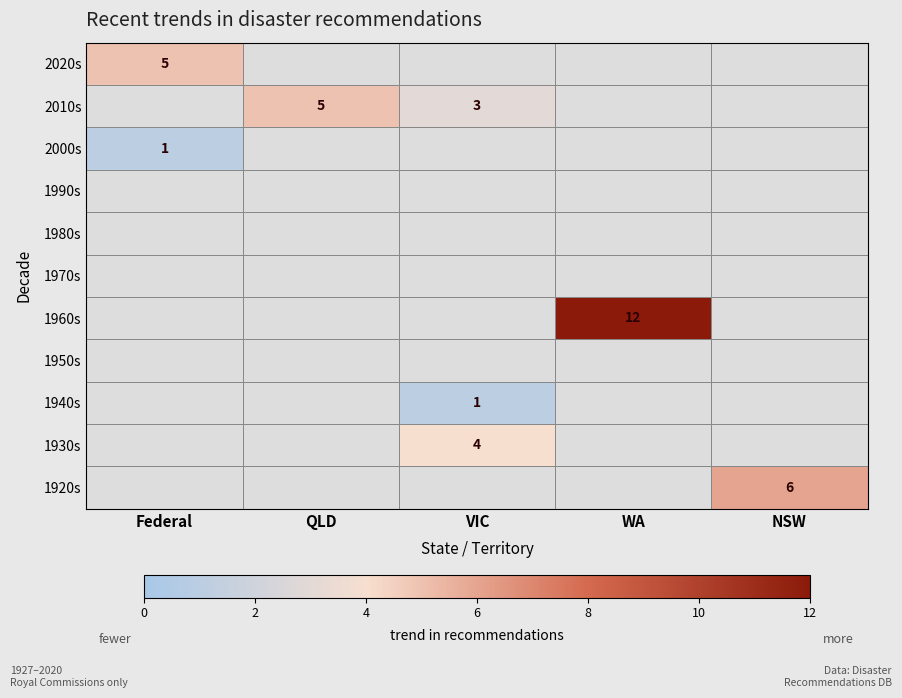

Is it true that 2020s equals 1 at Federal?

False